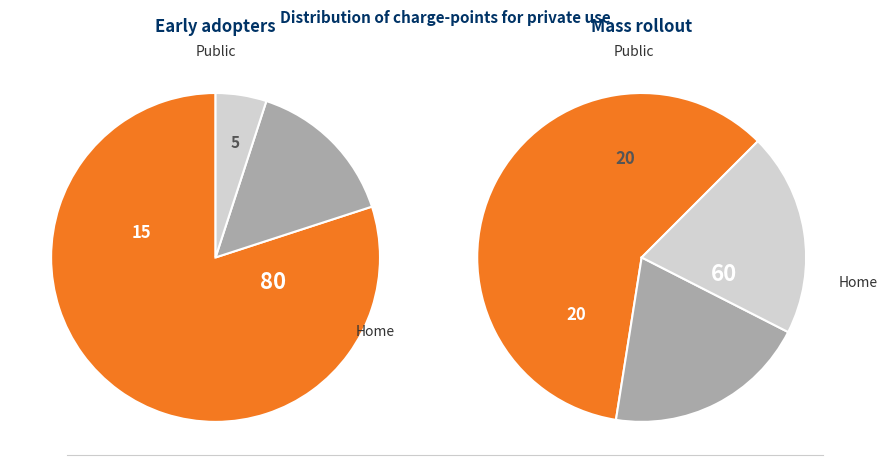

Is it true that 10 is 9% of the pie?

False